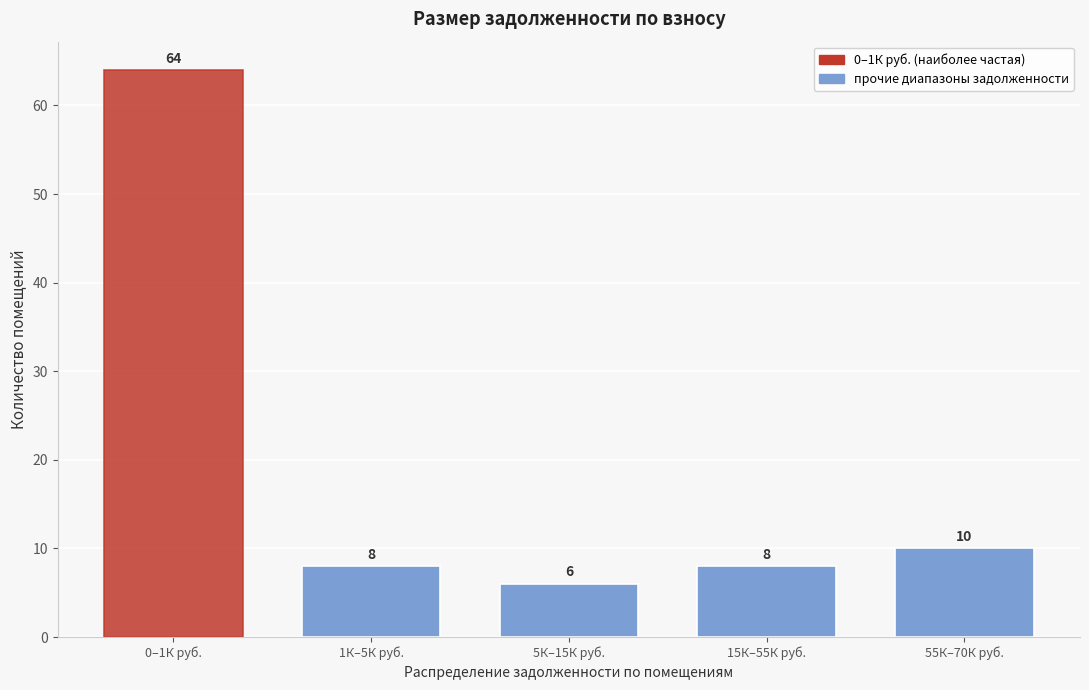

Reading left to right, what are all the values shown in this chart?

0–1К руб.=64	1К–5К руб.=8	5К–15К руб.=6	15К–55К руб.=8	55К–70К руб.=10